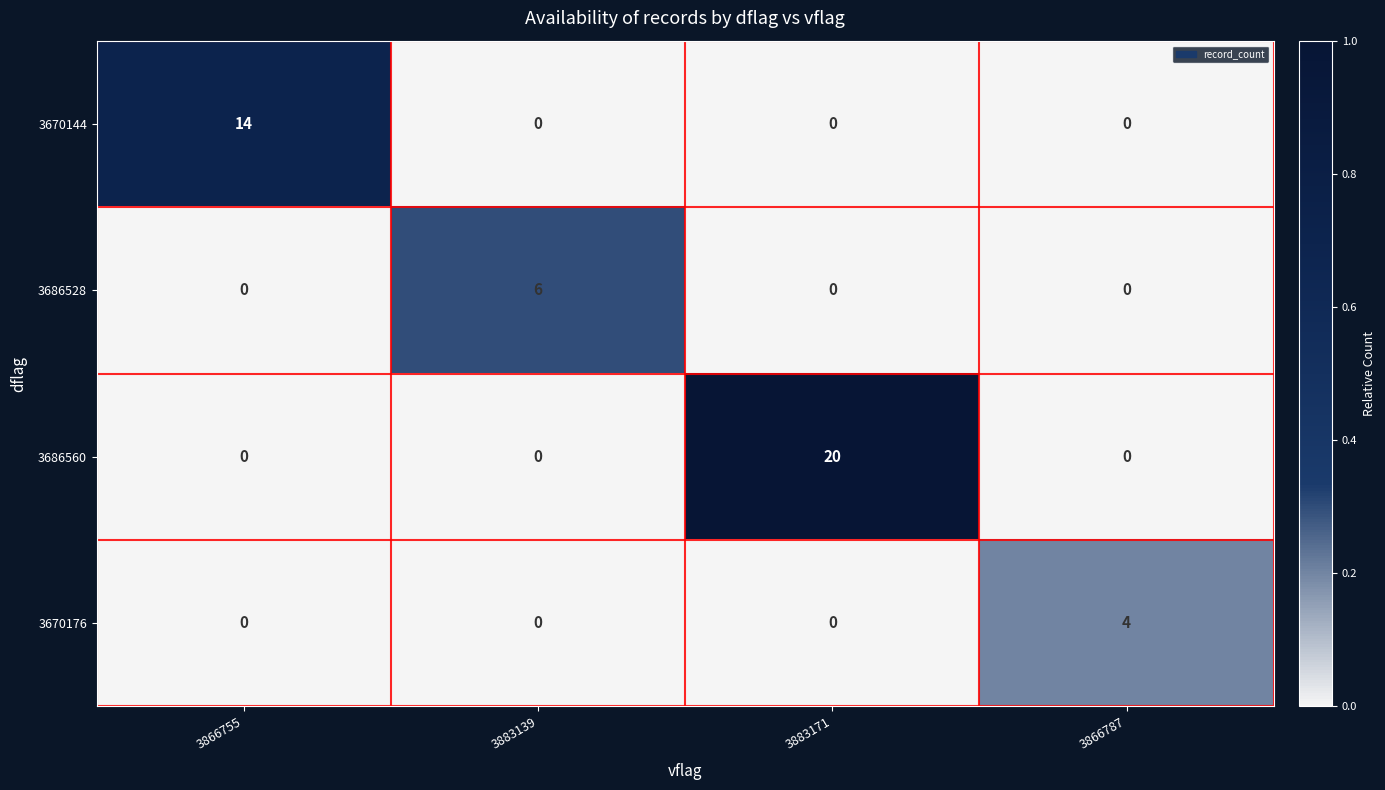

The 3686528 series shows 0 at 3866755. True or false?

True